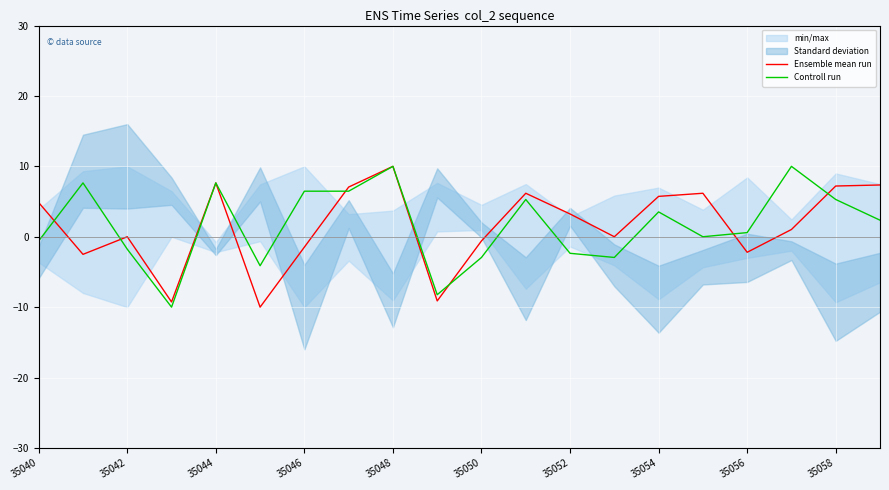

What is the difference between the maximum and minimum values in the Controll run series?

20.0